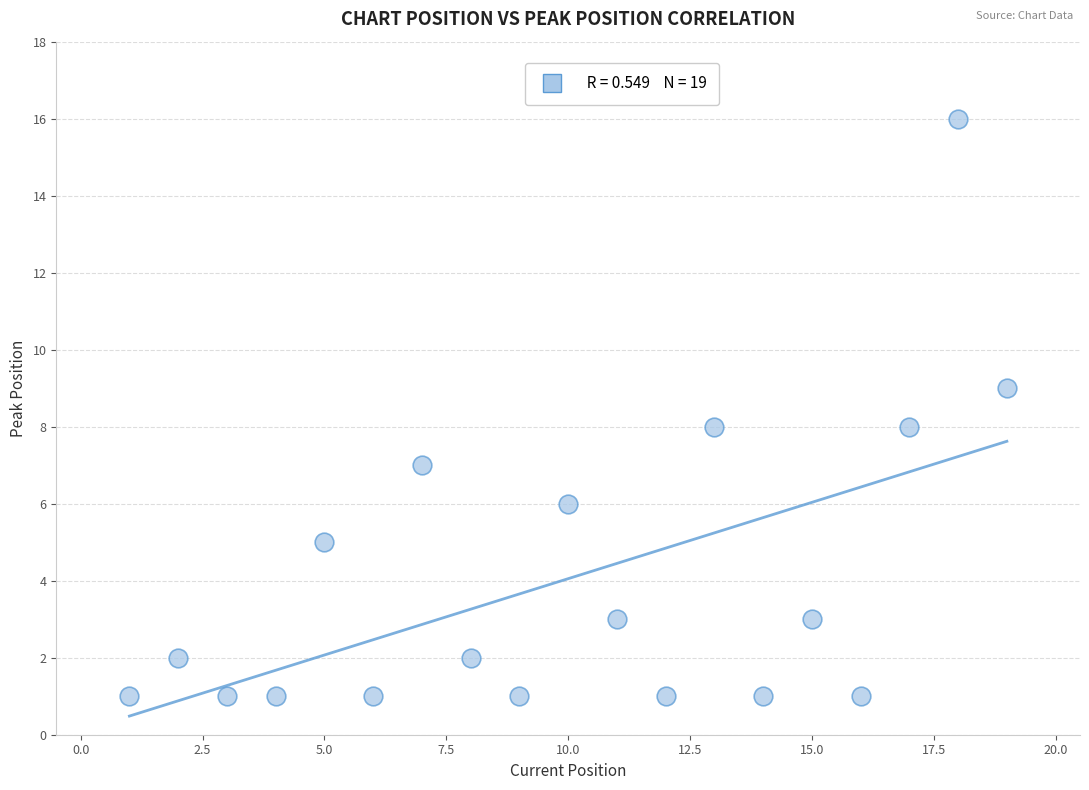

What is the range of Y values (max minus min)?

15